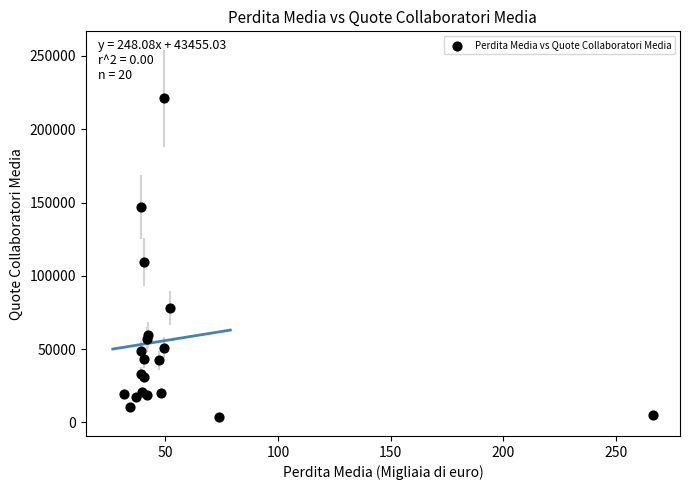

What Y value in the scatter plot is closest to 112490?

109422